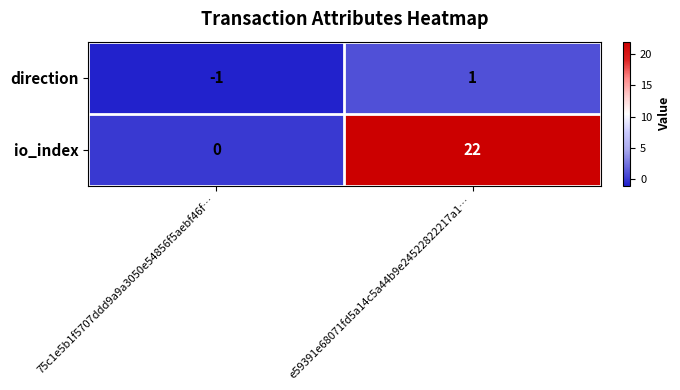

Where is io_index nearest to the value 11?

75c1e5b1f5707ddd9a9a3050e54856f5aebf46f…